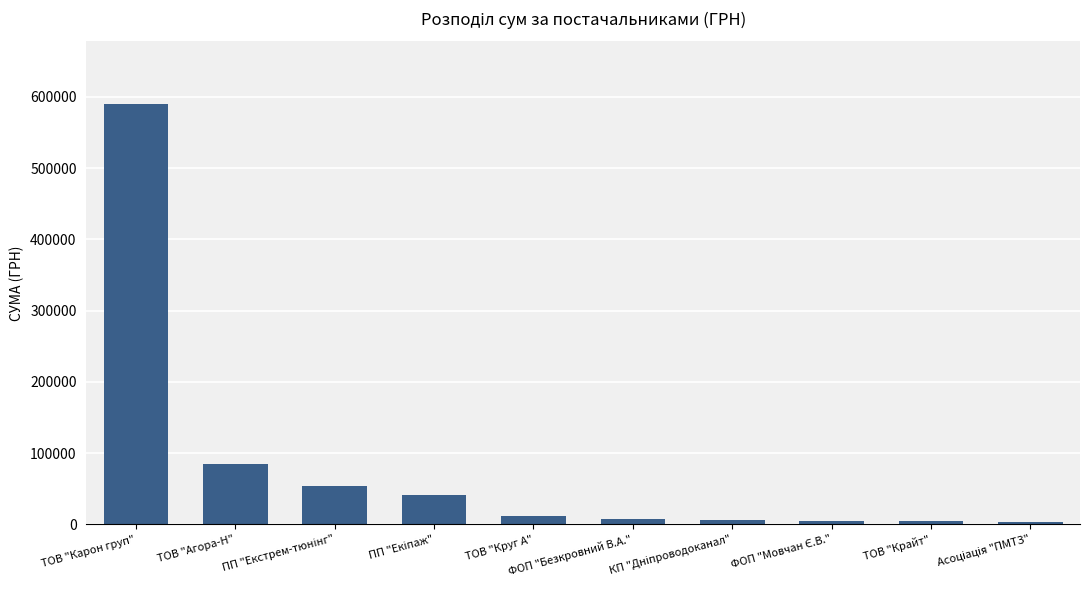

True or false: the data shows 18126.1 at ТОВ "Агора-Н".

False